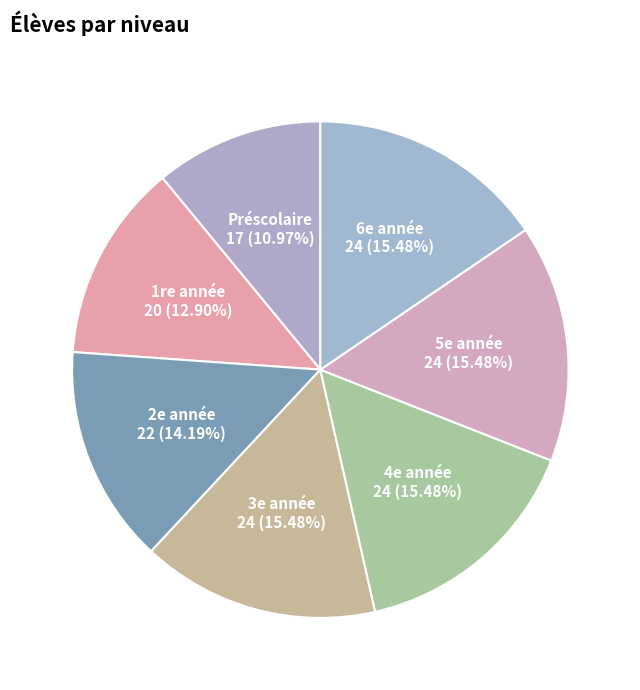

To the nearest percent, what is the average slice percentage?

14%